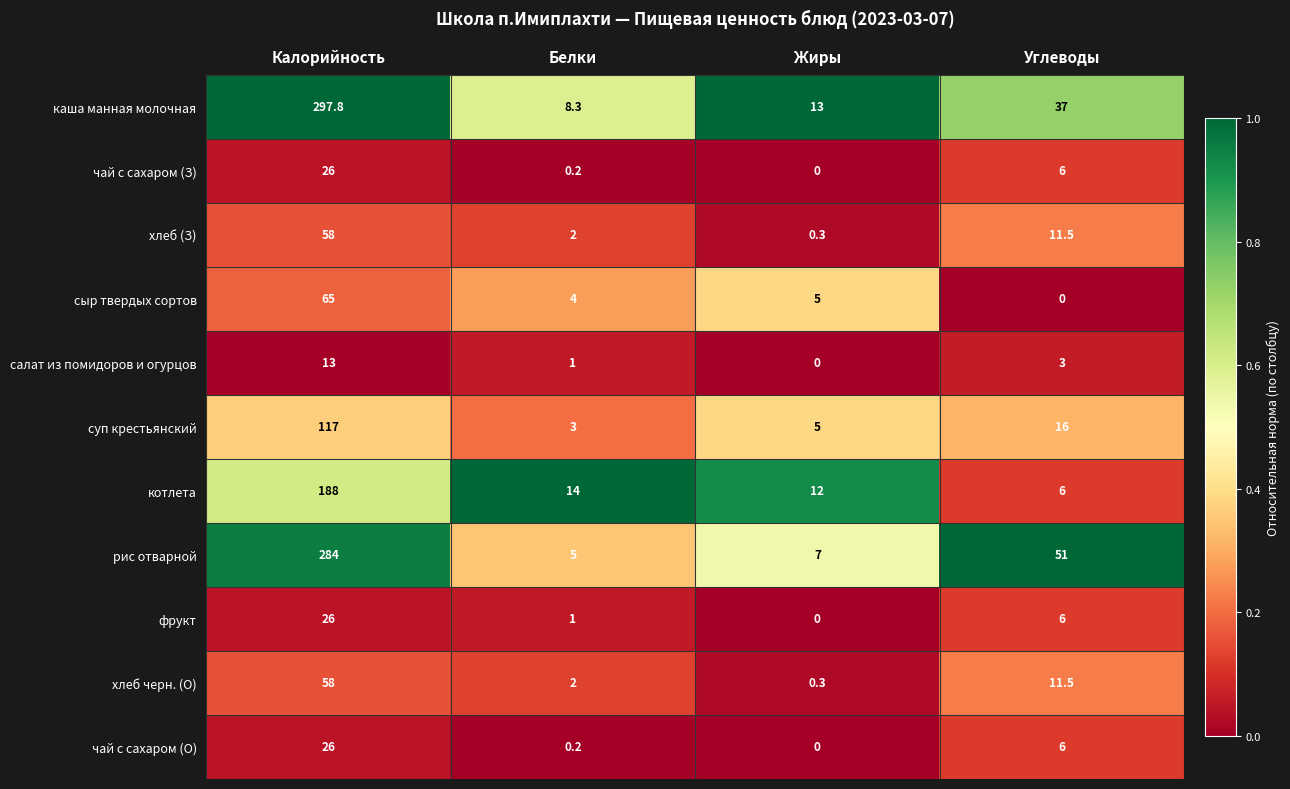

At which category is the sum across all series the highest?

Калорийность